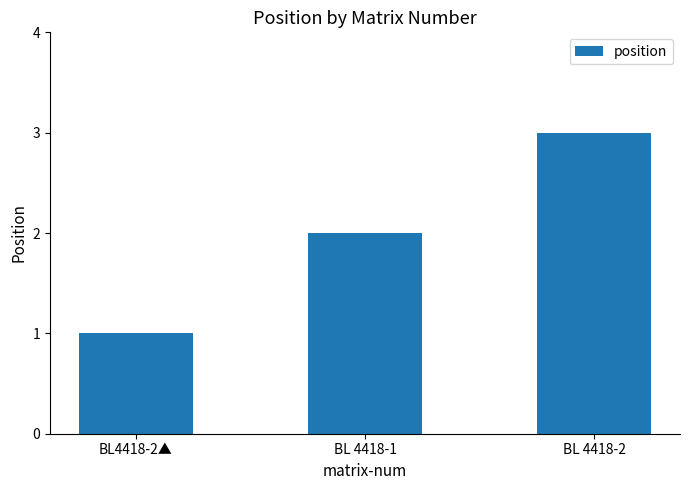

List the labels in order of value, smallest first.

BL4418-2▲, BL 4418-1, BL 4418-2